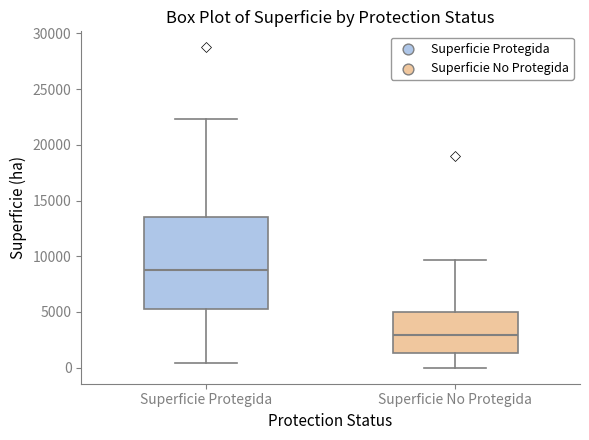

Which box is the tallest, from its lower edge to its upper edge?

Superficie Protegida